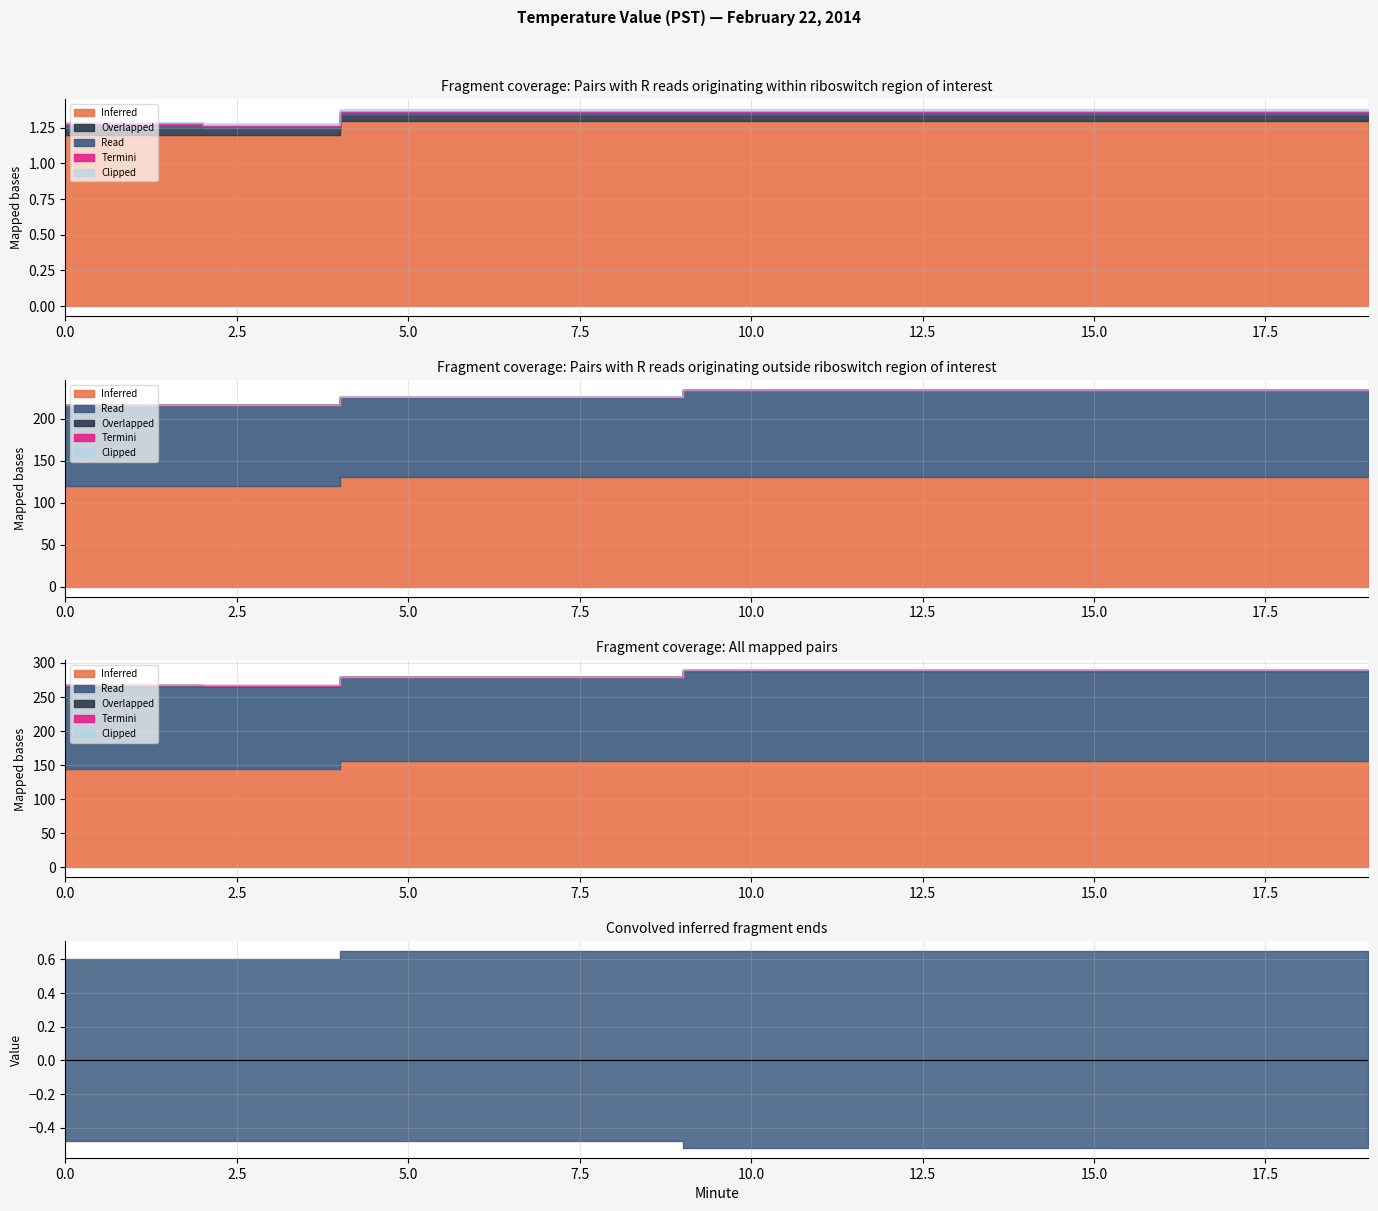

Is it true that Inferred equals -2.1 at 11?

False